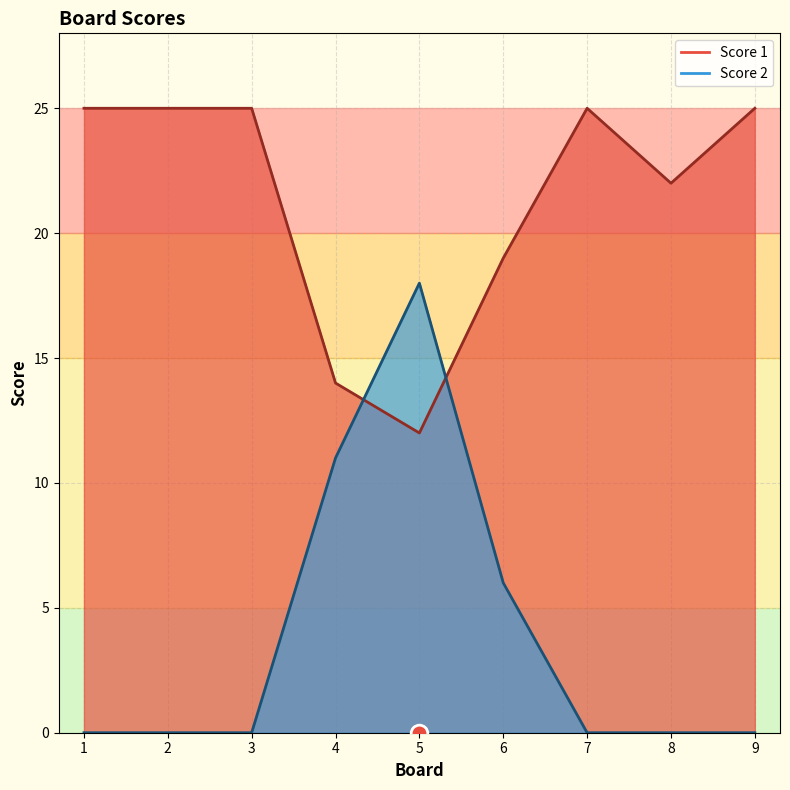

Which series ends up on top after the final intersection of Score 2 and Score 1?

Score 1